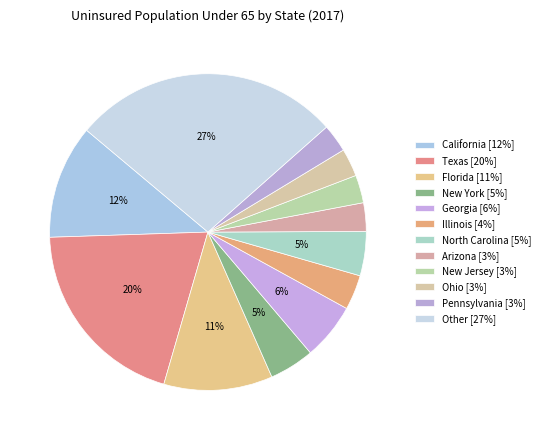

How many segments does this pie chart have?

12